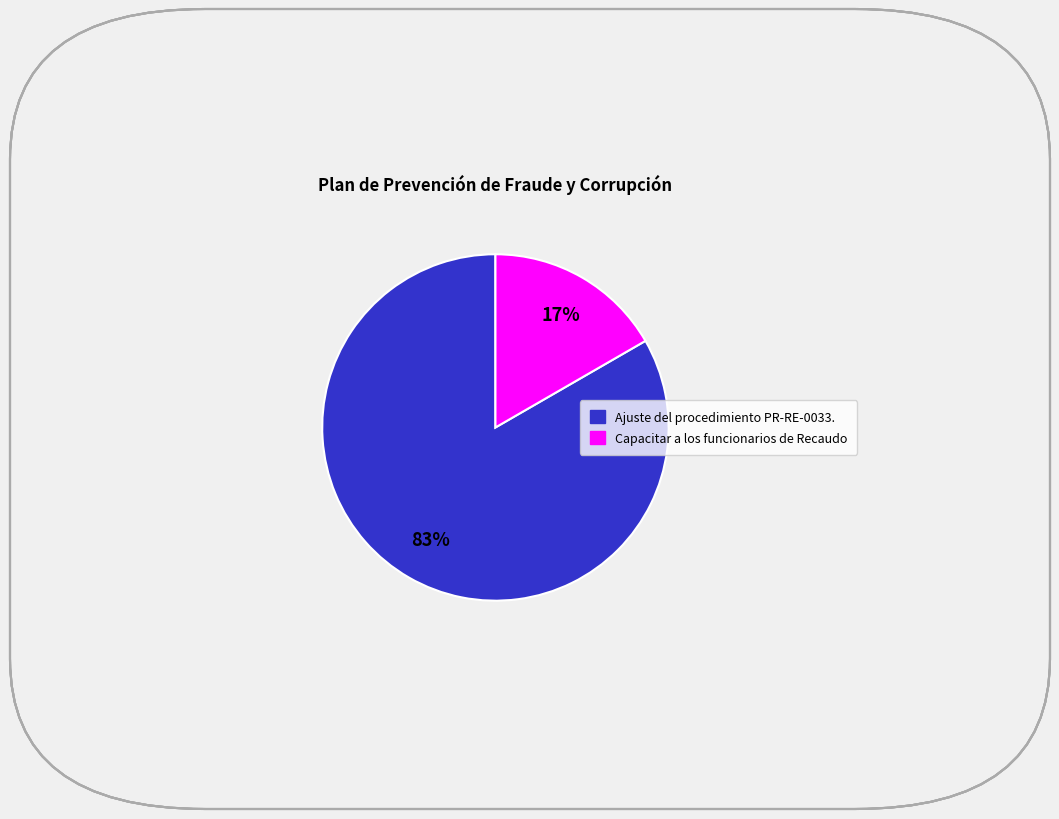

What is the largest slice in the pie chart?

Ajuste del procedimiento PR-RE-0033.